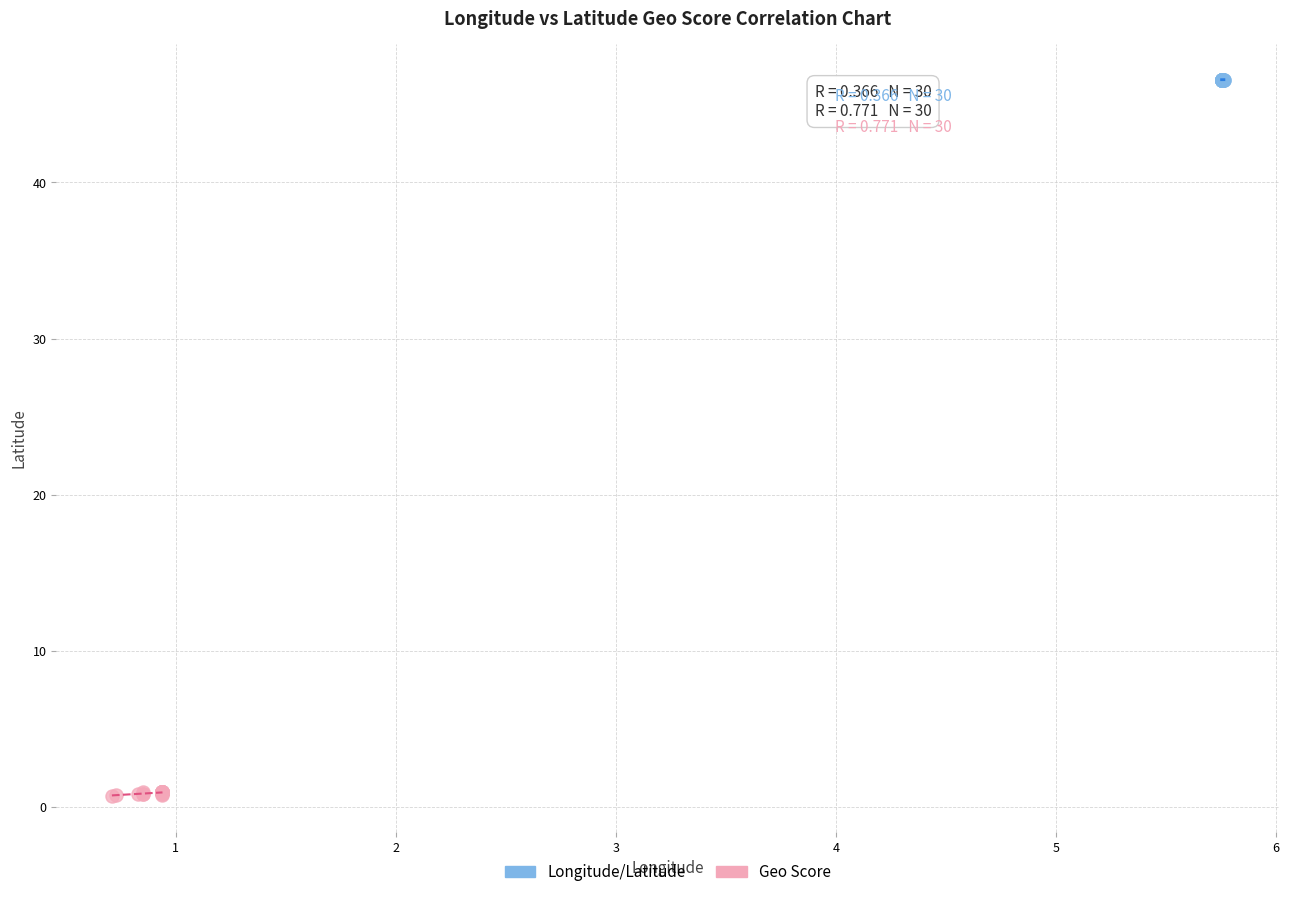

Which series contains the lowest Y value?

Geo Score